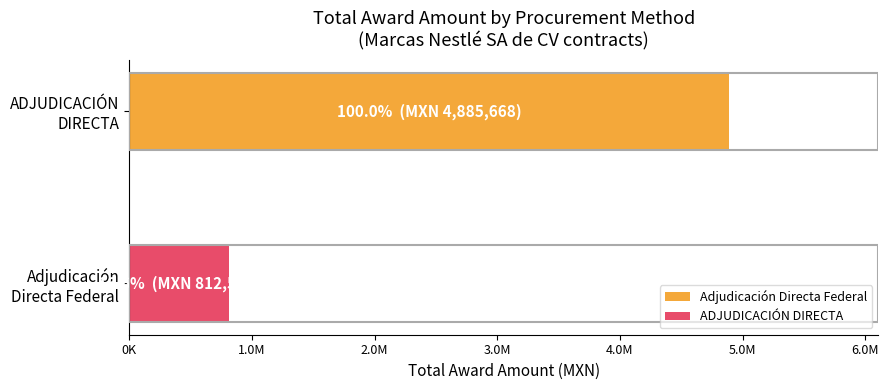

Are the bars horizontal?

Yes